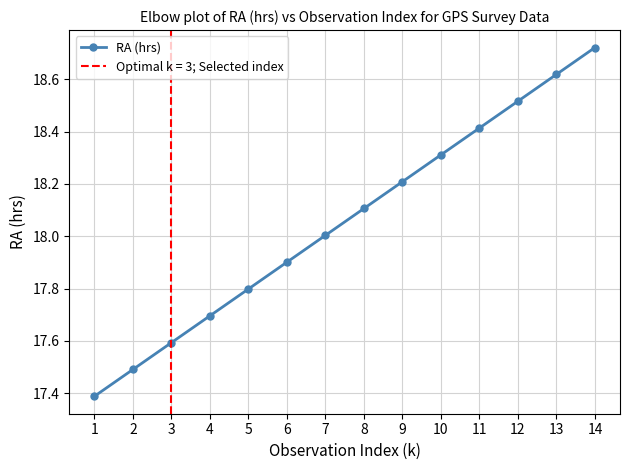

Reading right to left, list all the values displayed in this chart.

18.7	18.6	18.5	18.4	18.3	18.2	18.1	18.0	17.9	17.8	17.7	17.6	17.5	17.4